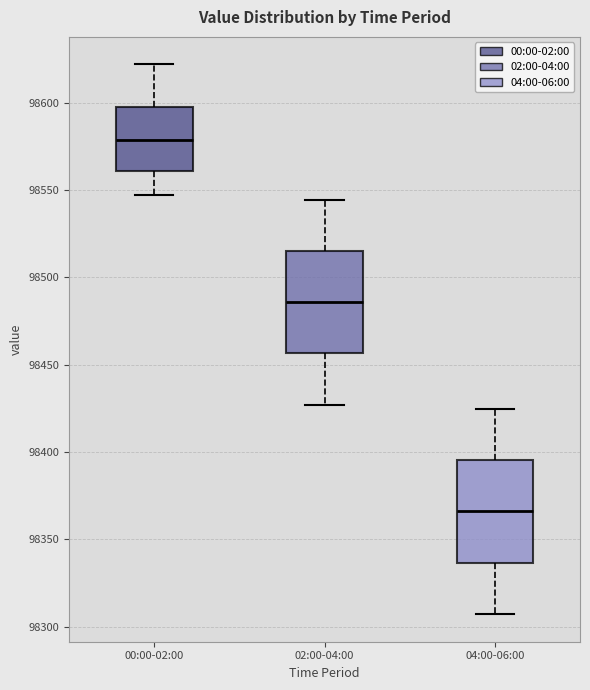

Which box has the highest median line?

00:00-02:00